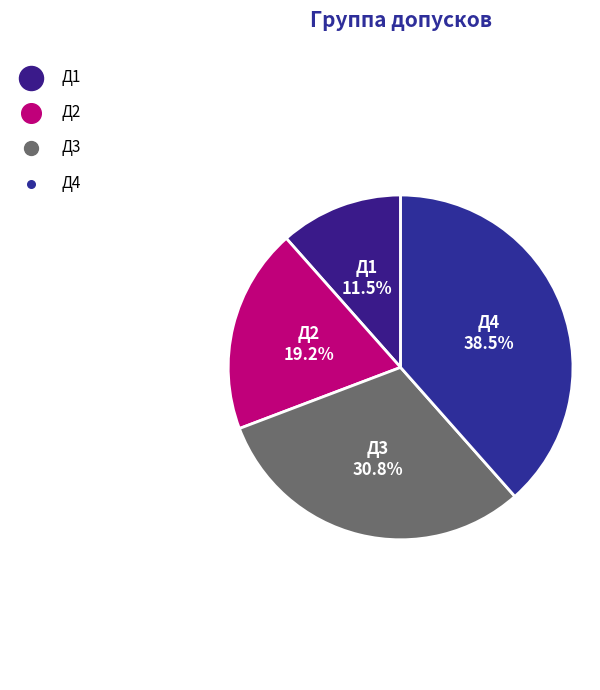

Does any single category account for the majority?

No